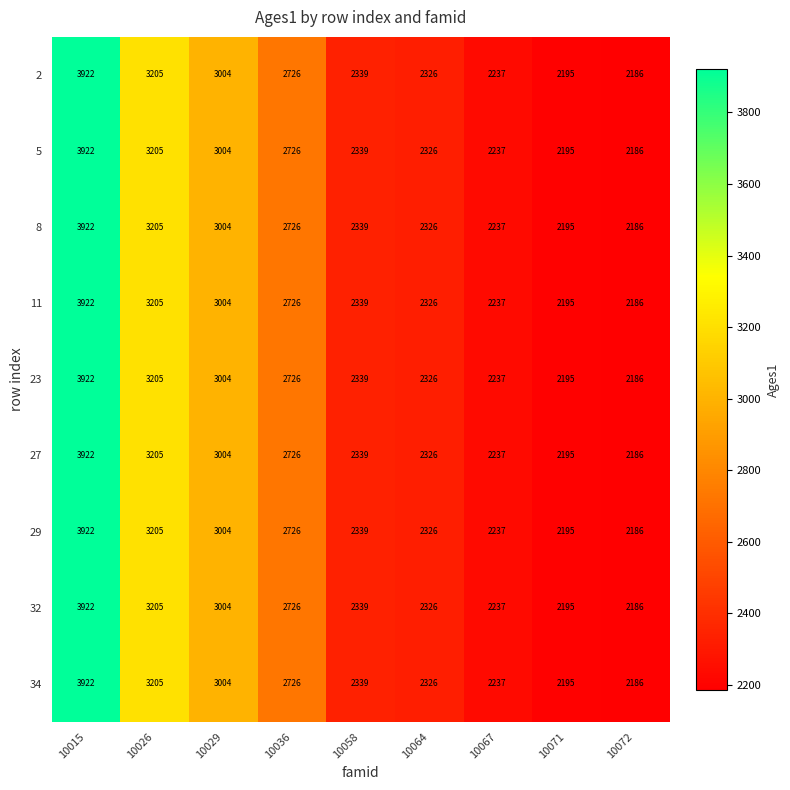

How many categories are shown in the chart?

9